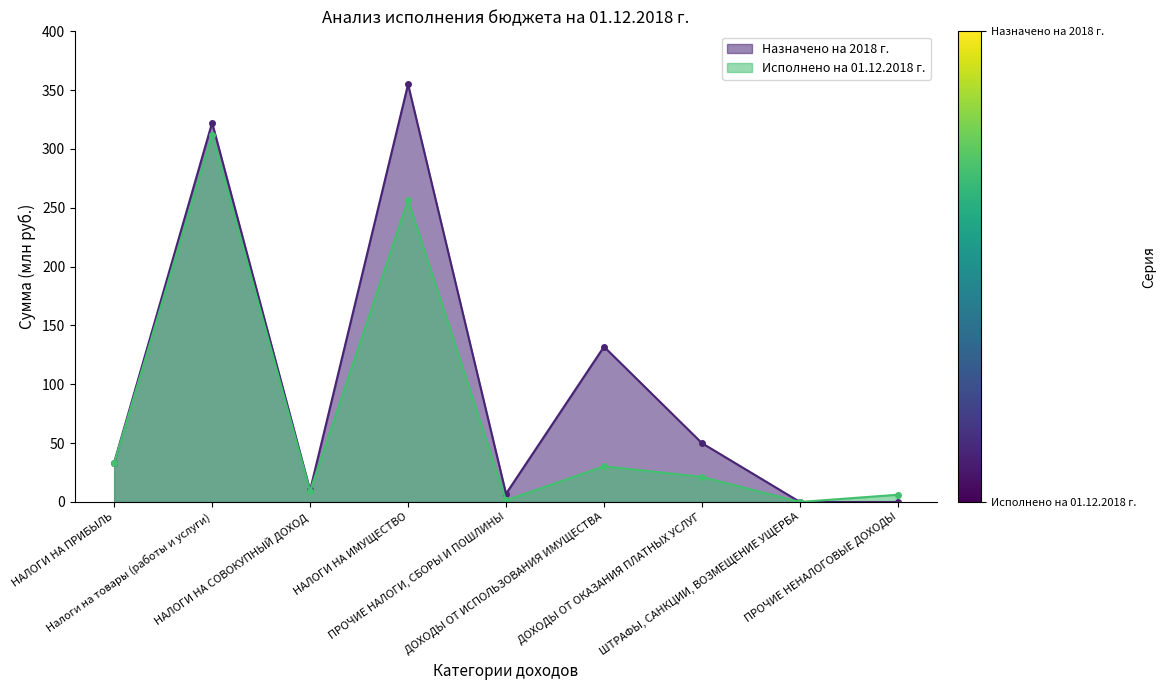

How many lines are shown in the chart?

2